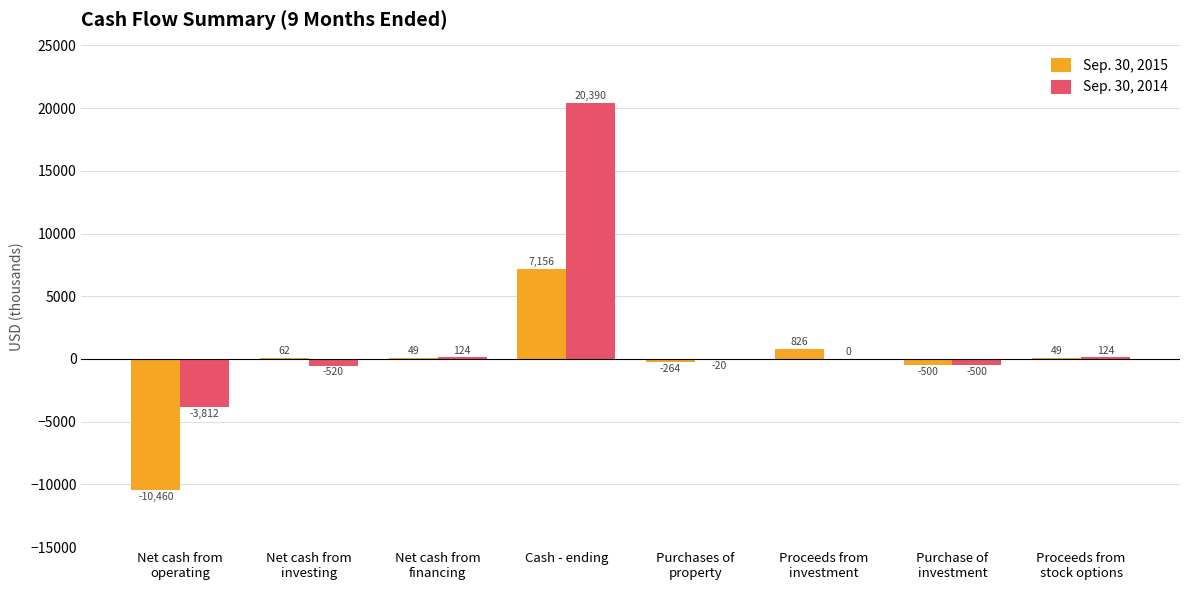

What is the sum of all Sep. 30, 2014 values?

15786